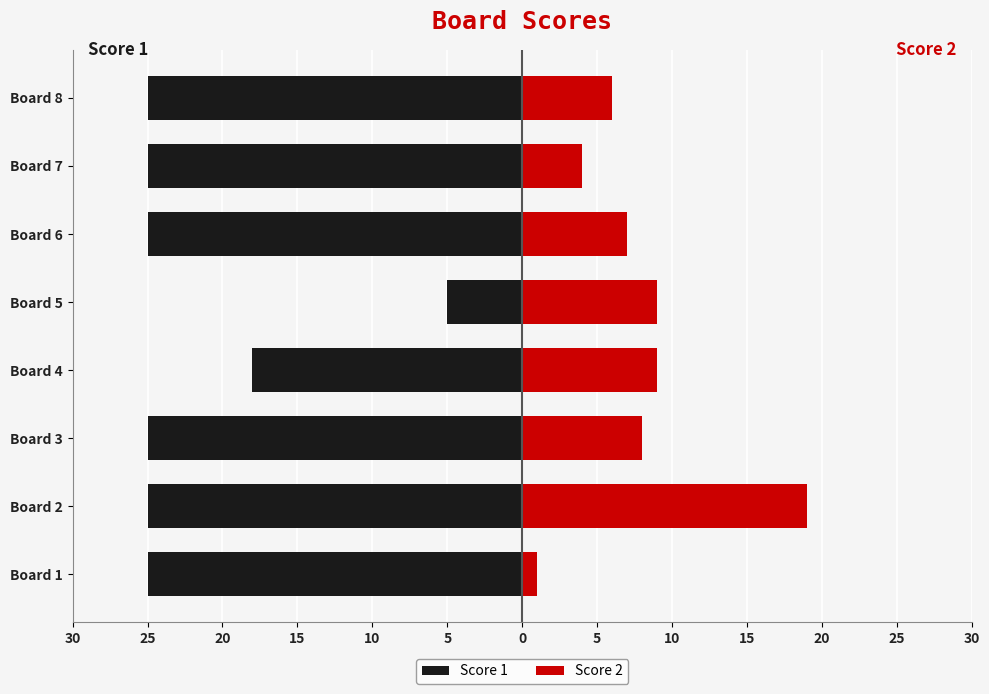

How many data points does each series have?

8